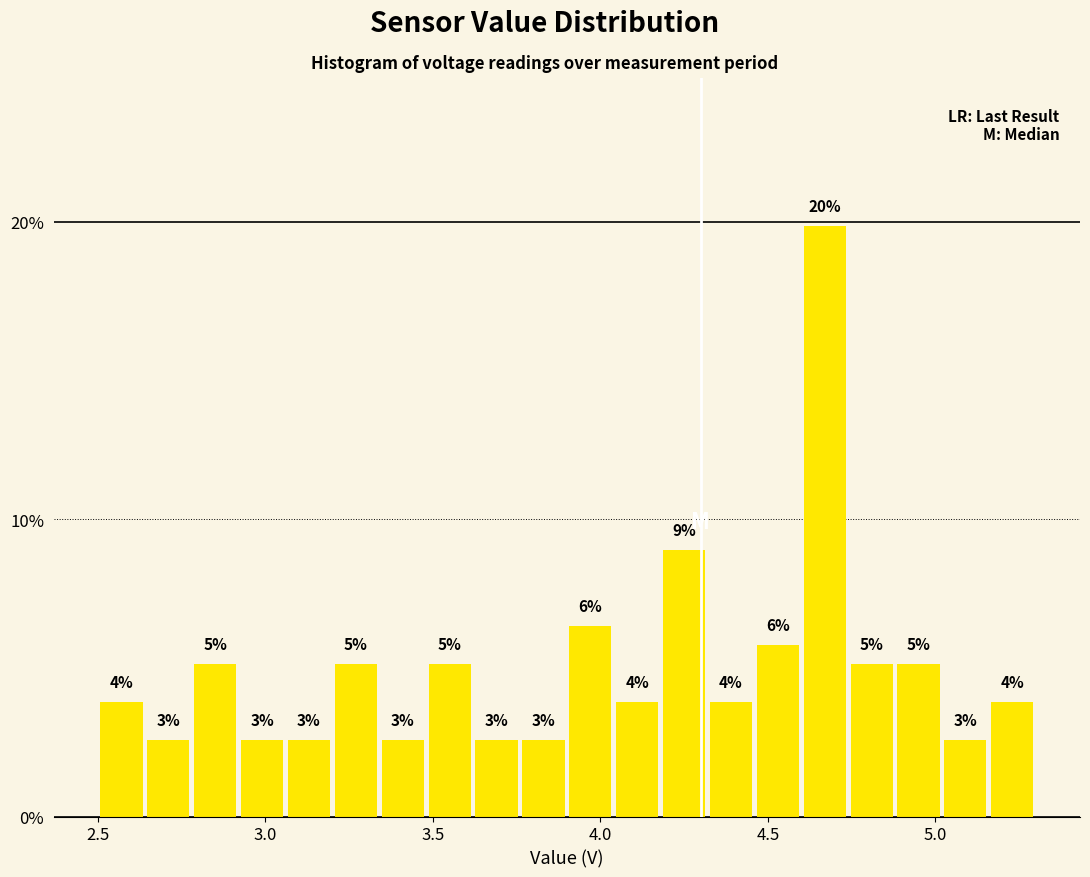

Read against the x-axis, roughly where is the centre of the tallest bar?

4.65